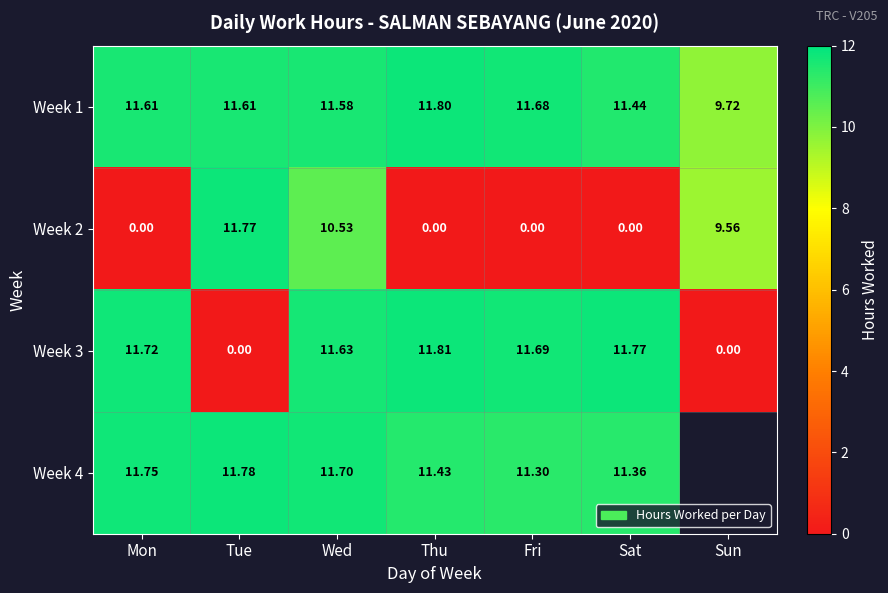

True or false: Week 2 has a value of 0.0 at Sat.

True